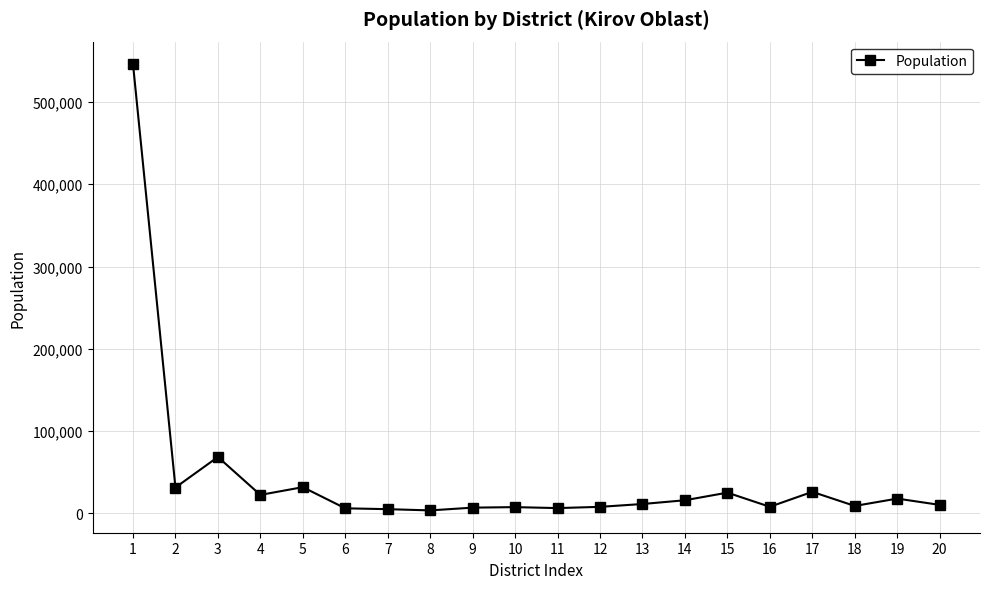

Is it true that the value at 1 is 546206?

True